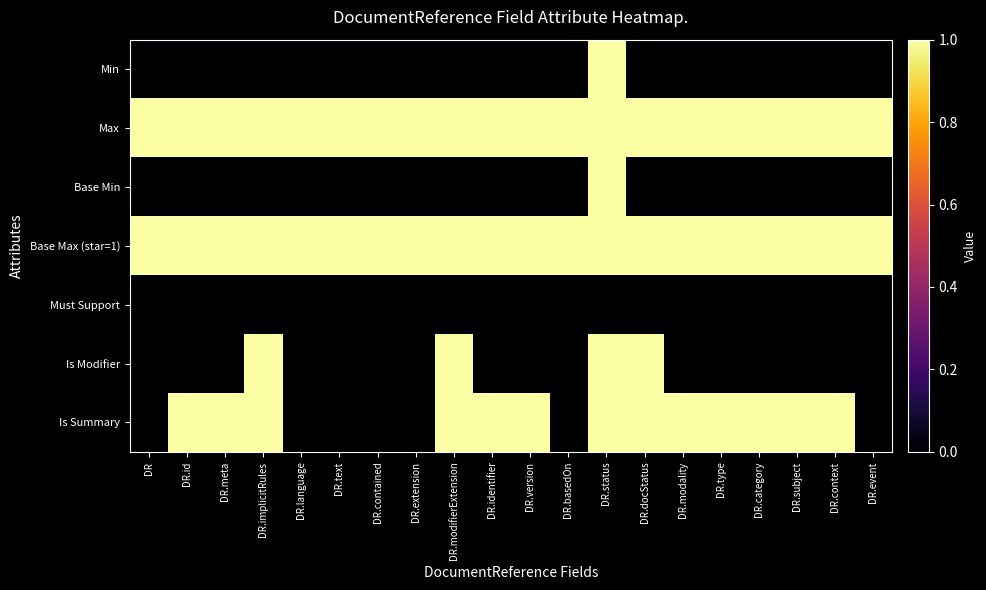

Which series changed the most between DR.implicitRules and DR.identifier?

Is Modifier